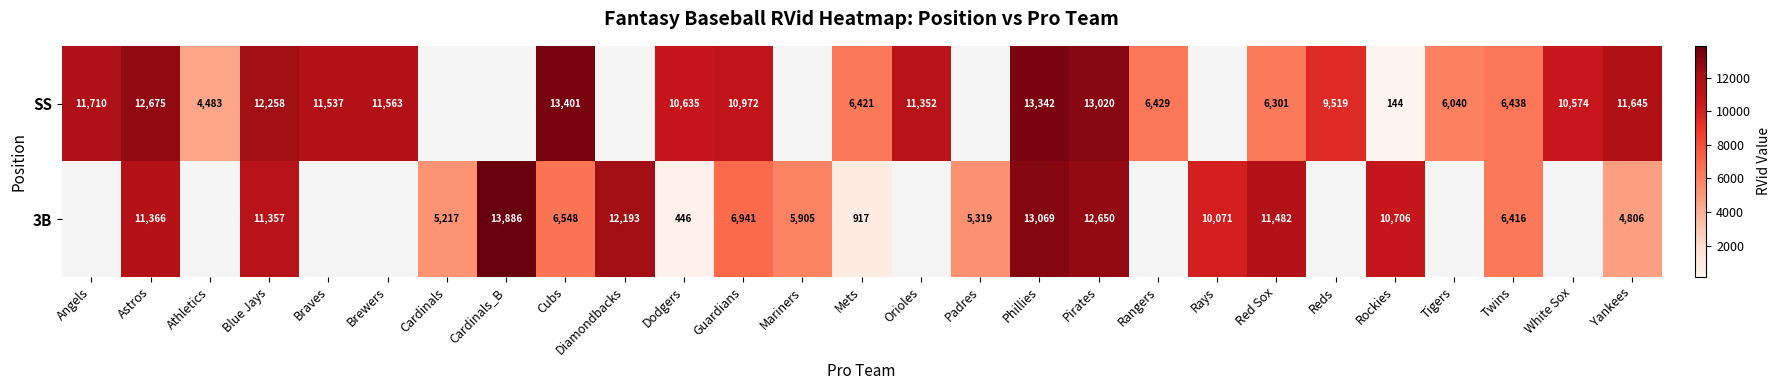

What is the spread (max minus min) of values at Blue Jays?

901